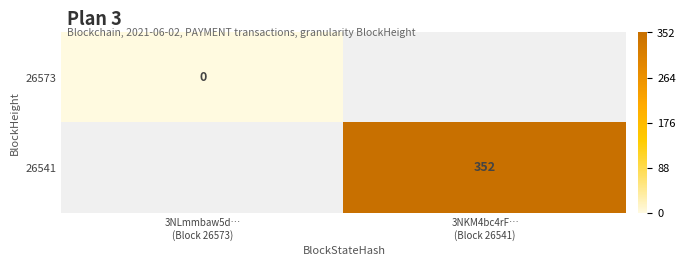

Which label corresponds to the smallest value in the chart?

3NLmmbaw5d…
(Block 26573)